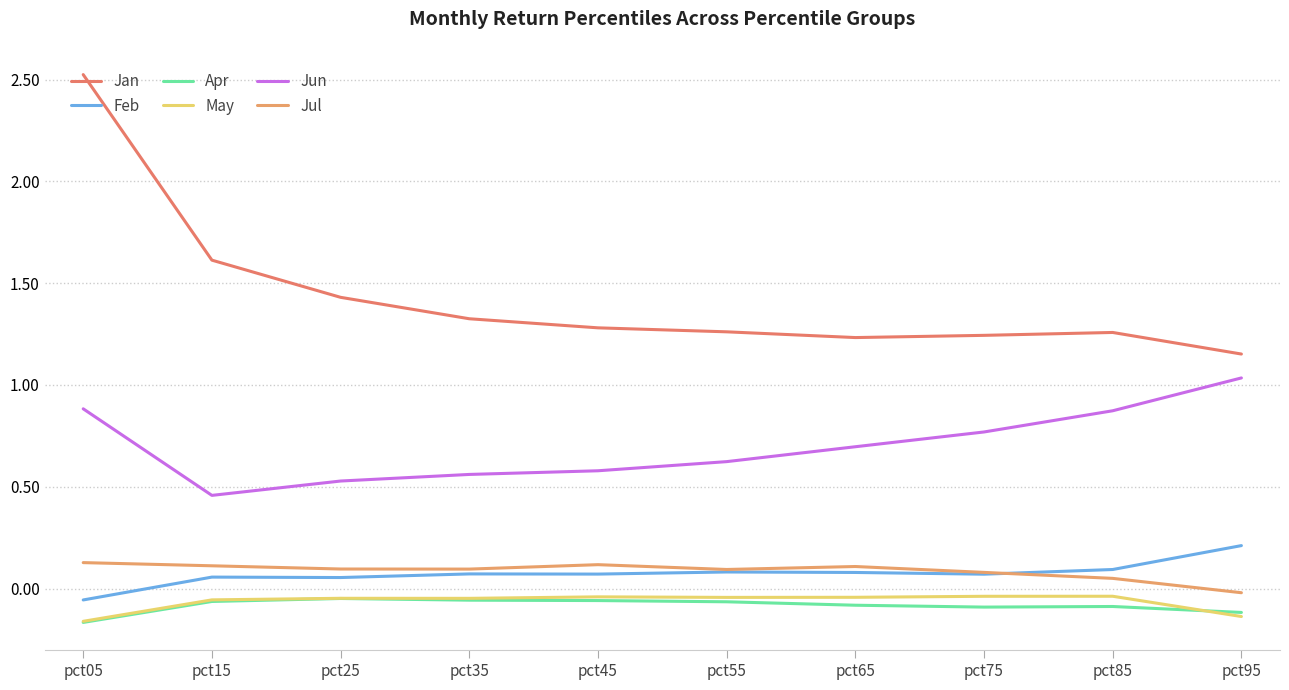

True or false: Jan has a value of 1.6 at pct15.

True